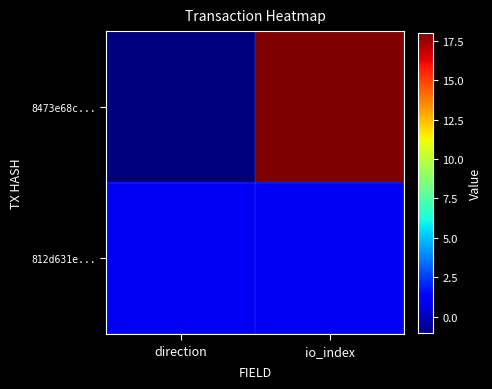

What is the maximum value shown in the chart?

18